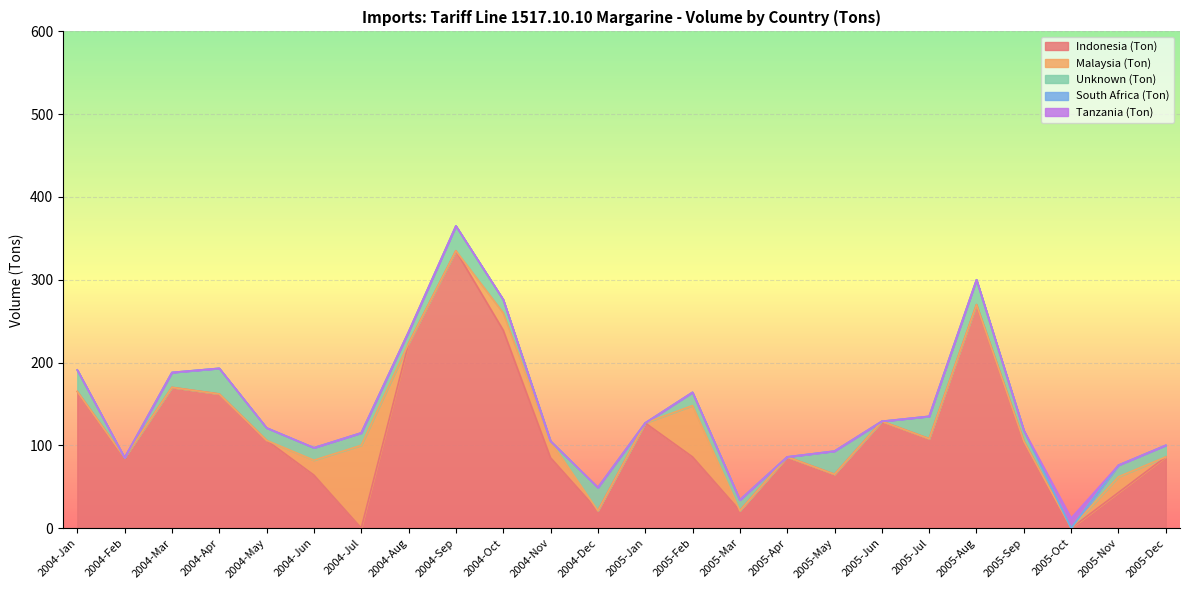

Rank the categories by Tanzania (Ton) value from lowest to highest.

2004-Jan, 2004-Feb, 2004-Mar, 2004-Apr, 2004-May, 2004-Jun, 2004-Jul, 2004-Aug, 2004-Sep, 2004-Oct, 2004-Nov, 2004-Dec, 2005-Jan, 2005-Feb, 2005-Mar, 2005-Apr, 2005-May, 2005-Jun, 2005-Jul, 2005-Aug, 2005-Sep, 2005-Nov, 2005-Dec, 2005-Oct